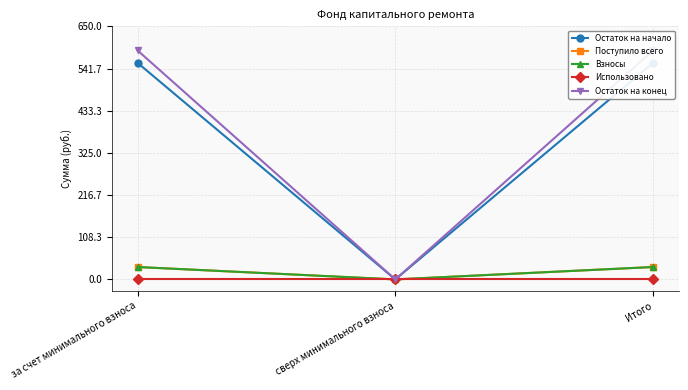

What is the value of the Остаток на начало point at the 1st from the left?

556.3